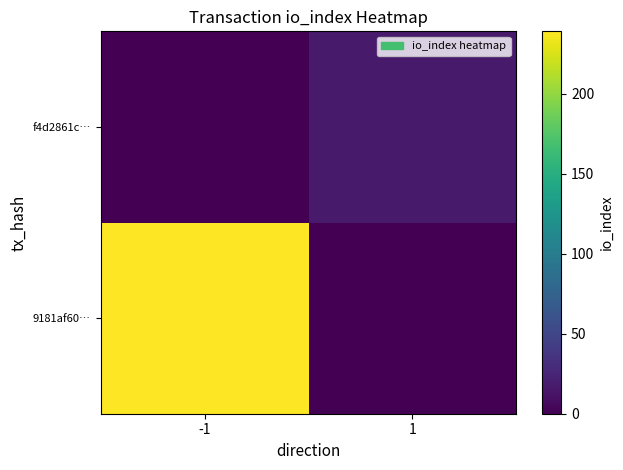

Reading left to right, list all the values displayed in this chart.

9181af60…: -1=239	1=0
f4d2861c…: -1=0	1=17